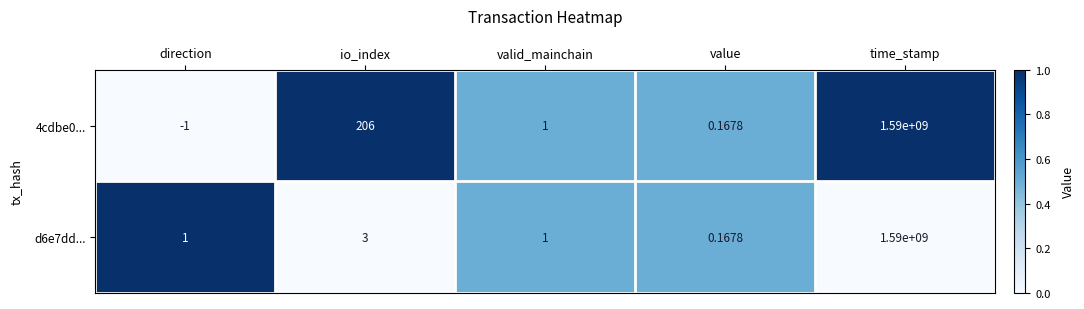

At which category is the sum across all series the highest?

time_stamp